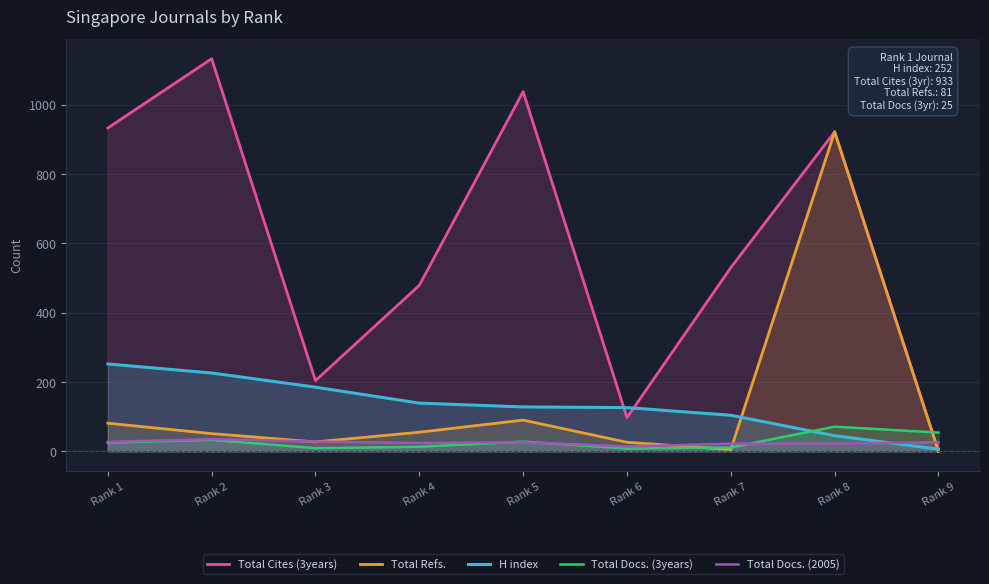

Which series has the widest spread of values?

Total Cites (3years)